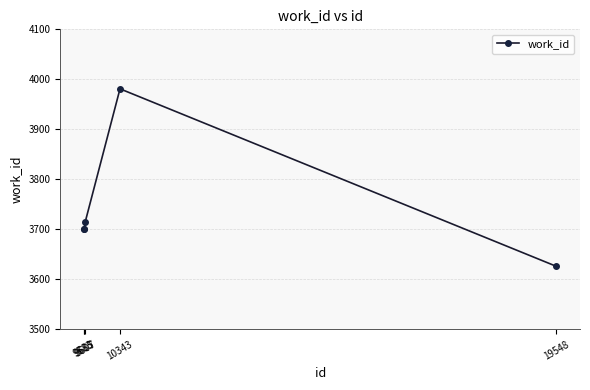

What is the average value?

3744